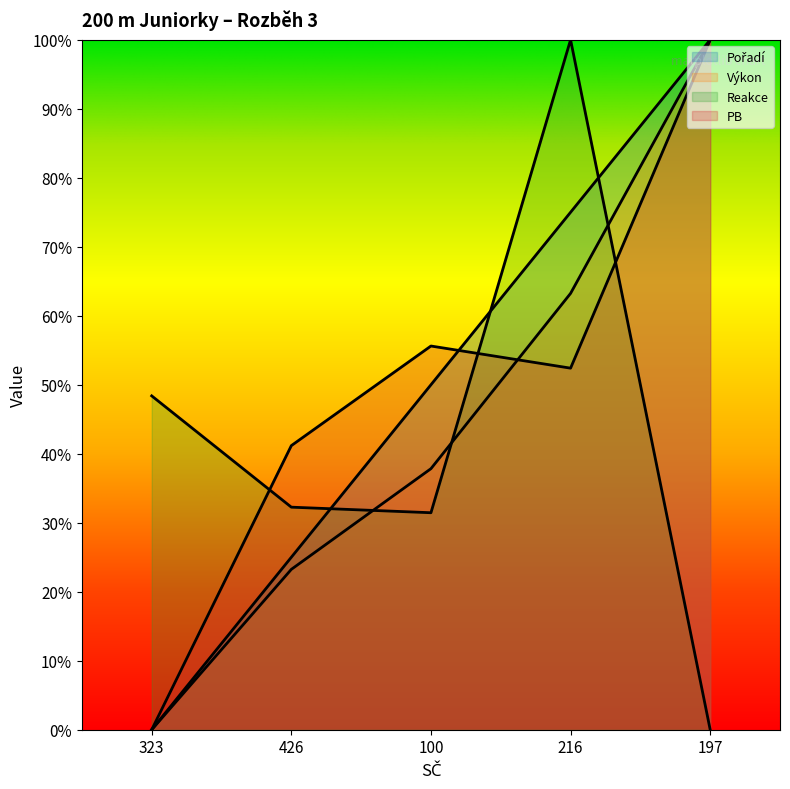

Read the Výkon value at 197.

1.0